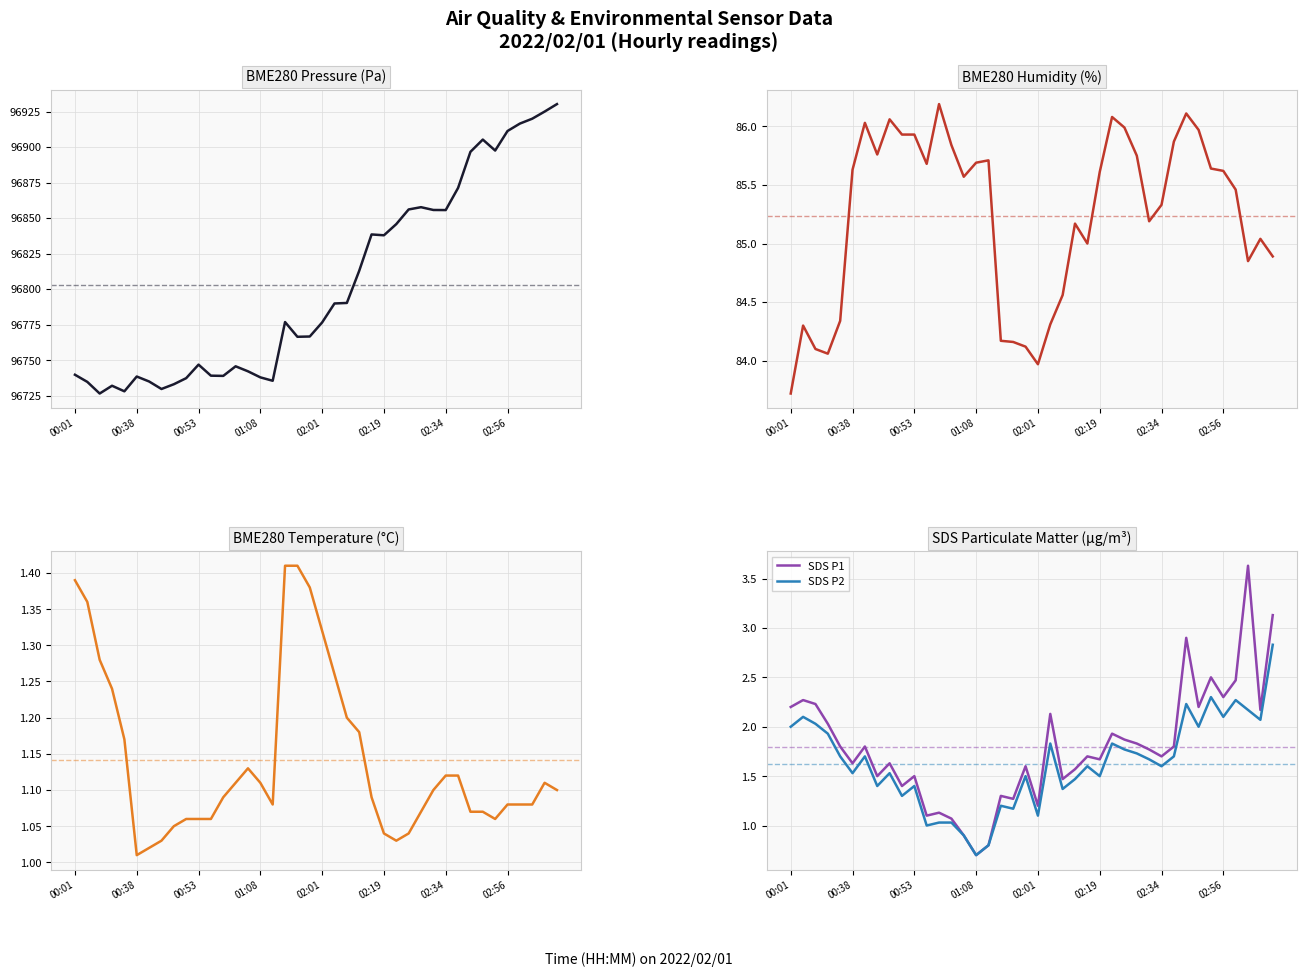

In BME280 temperature, how many points are lower than both neighbors (excluding endpoints)?

4